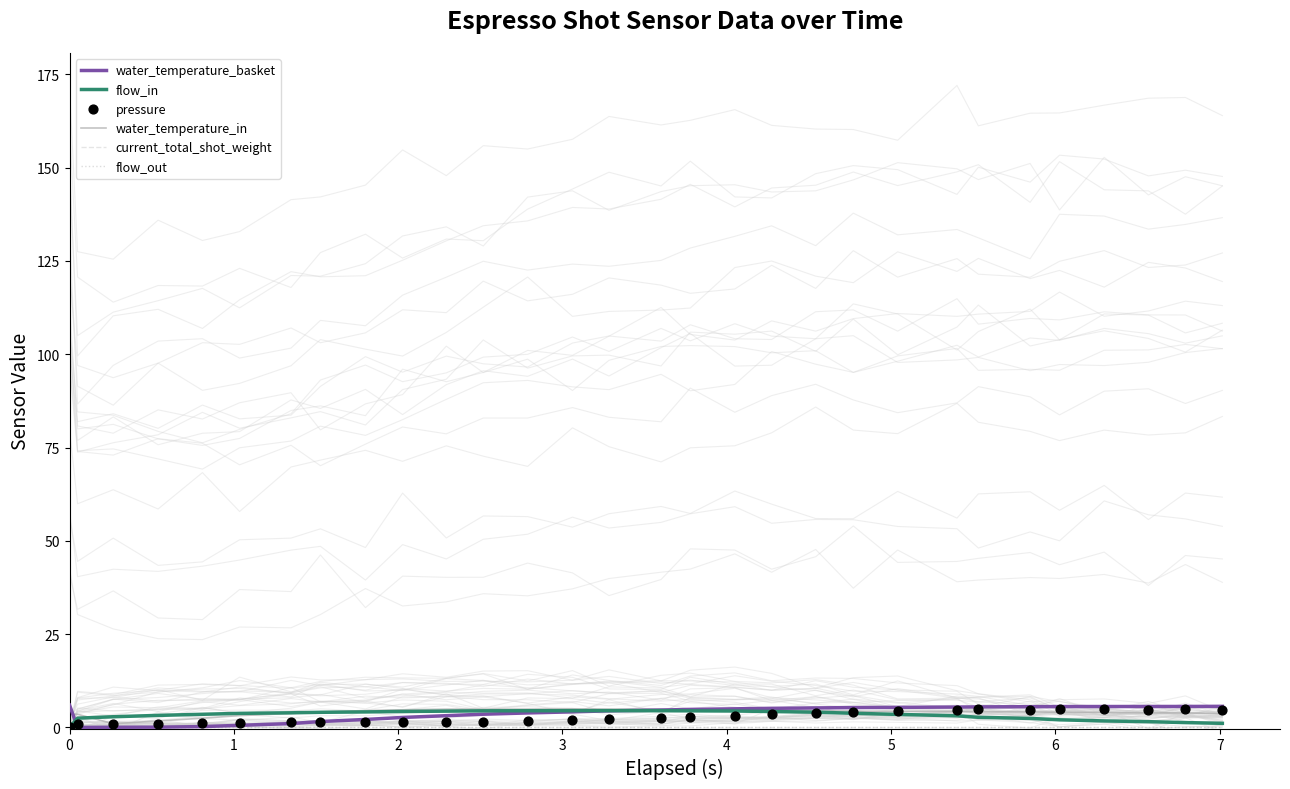

Which series contains the lowest Y value?

water_temperature_basket